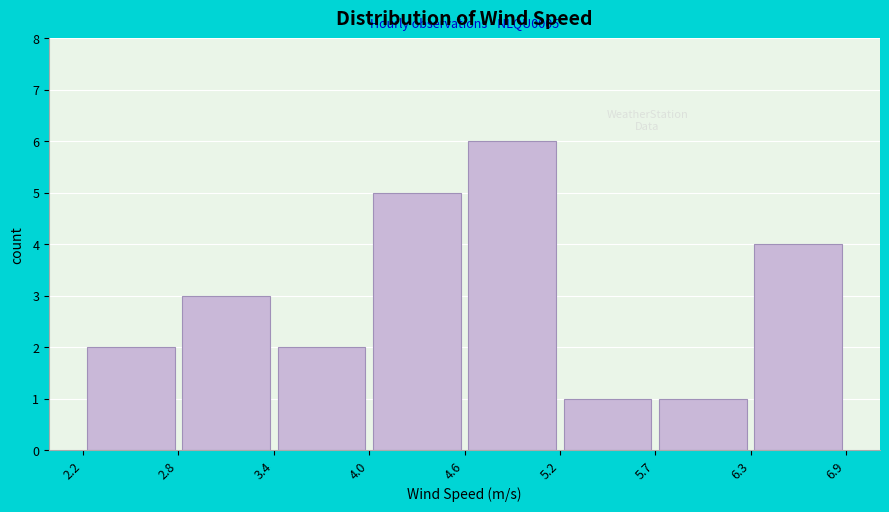

Over which range of the x-axis is the bar tallest?

4.6 to 5.2